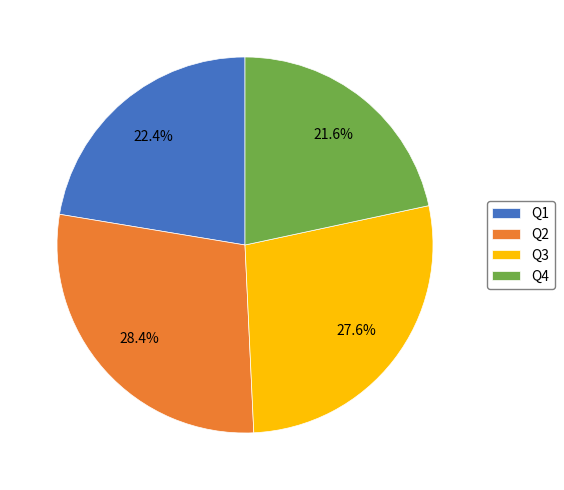

To the nearest percent, what portion does Q4 represent?

22%